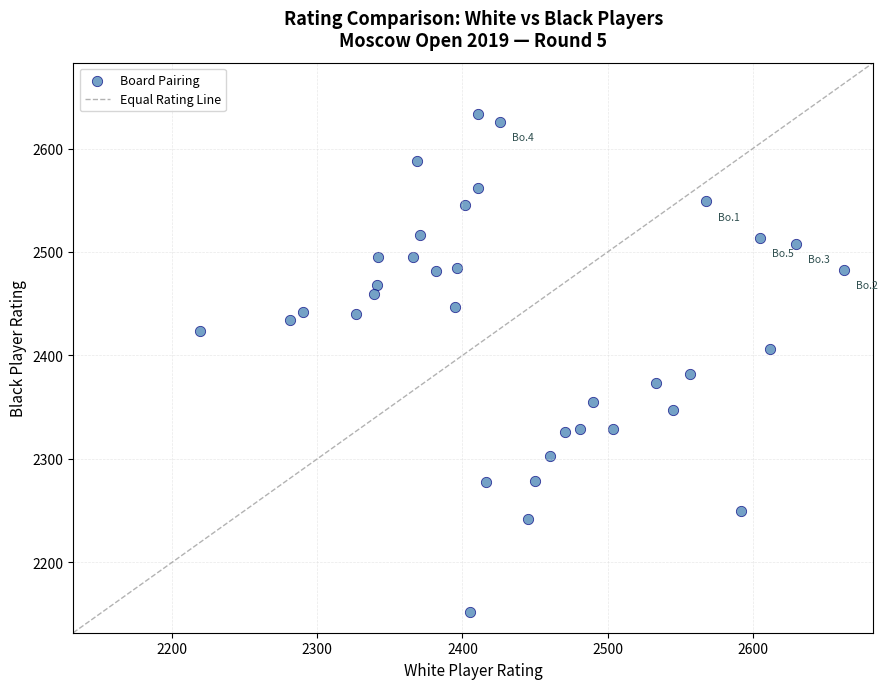

What is the range of Y values (max minus min)?

481